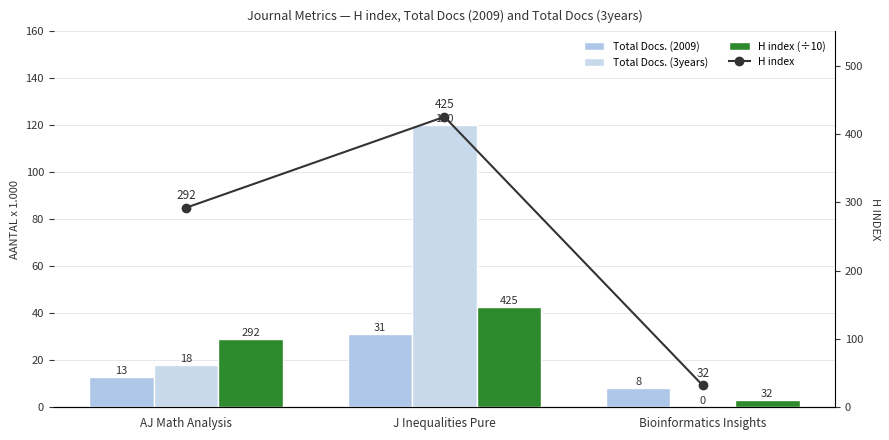

List the labels in order of H index (÷10) value, smallest first.

Bioinformatics Insights, AJ Math Analysis, J Inequalities Pure